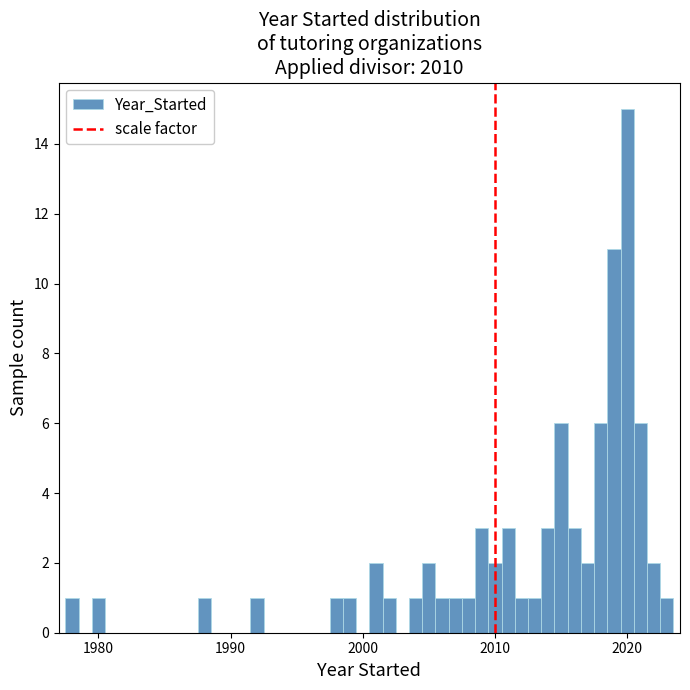

Around what value on the x-axis is the tallest bar? Give the approximate position of its centre, as read against the axis.

2020